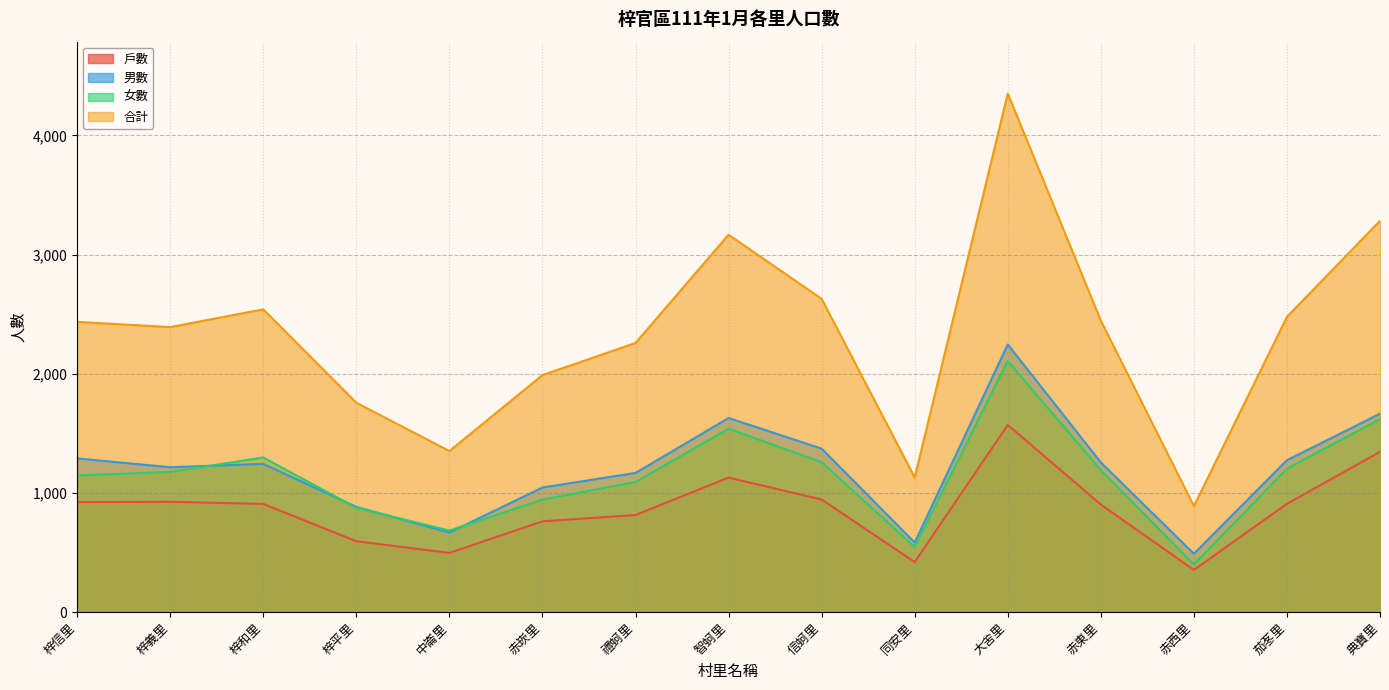

Does the chart have visible grid lines?

Yes